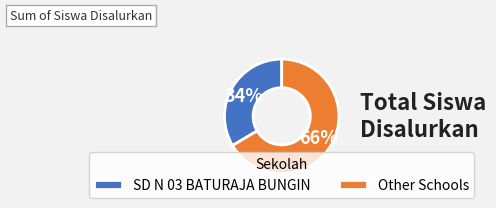

Which slice is the smallest?

SD N 03 BATURAJA BUNGIN